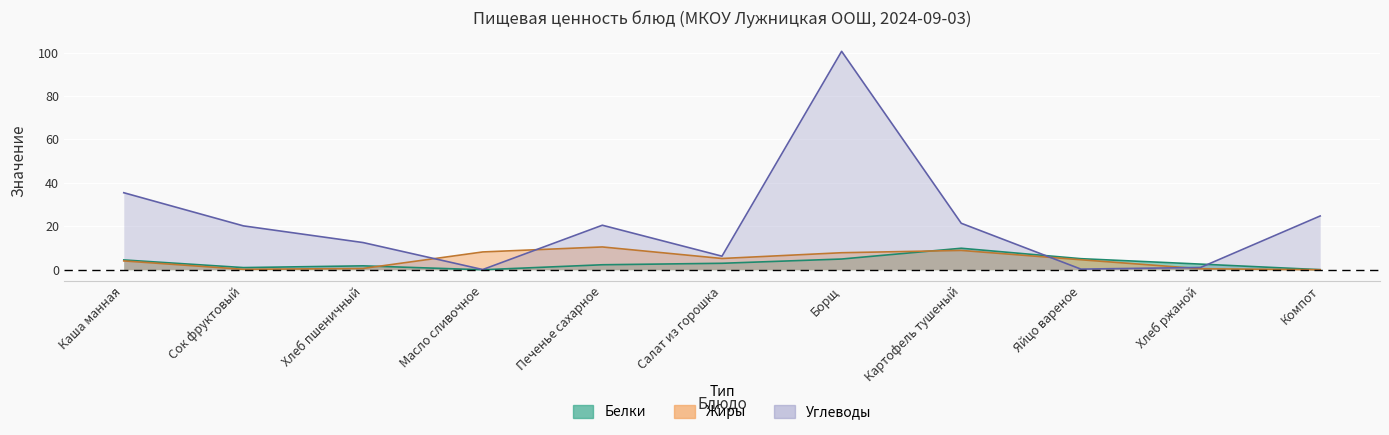

What is the label of the 7th point from the right?

Печенье сахарное